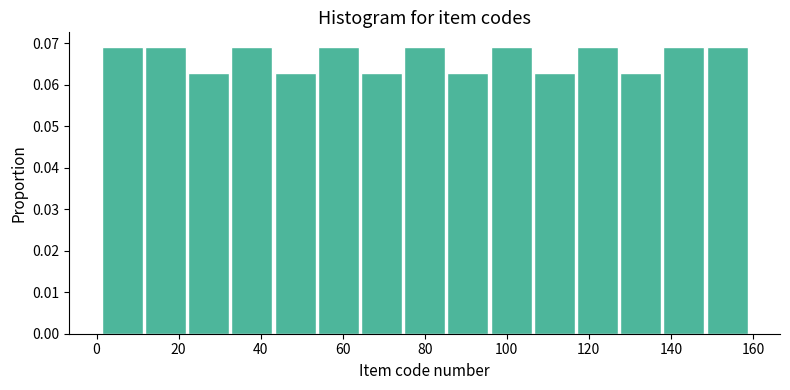

How tall is the bar that spans 54 to 64 on the x-axis? Neither the bar edges nor the heights are printed on the chart, so give them approximately, as read against the axes.

0.069